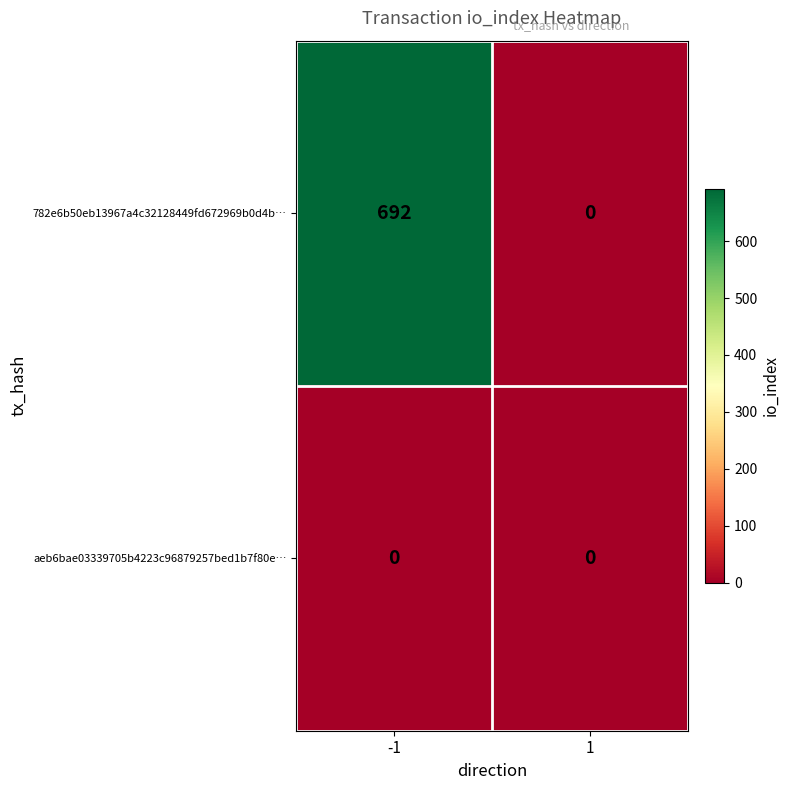

Rank the series by their average value, from highest to lowest.

782e6b50eb13967a4c32128449fd672969b0d4b…, aeb6bae03339705b4223c96879257bed1b7f80e…